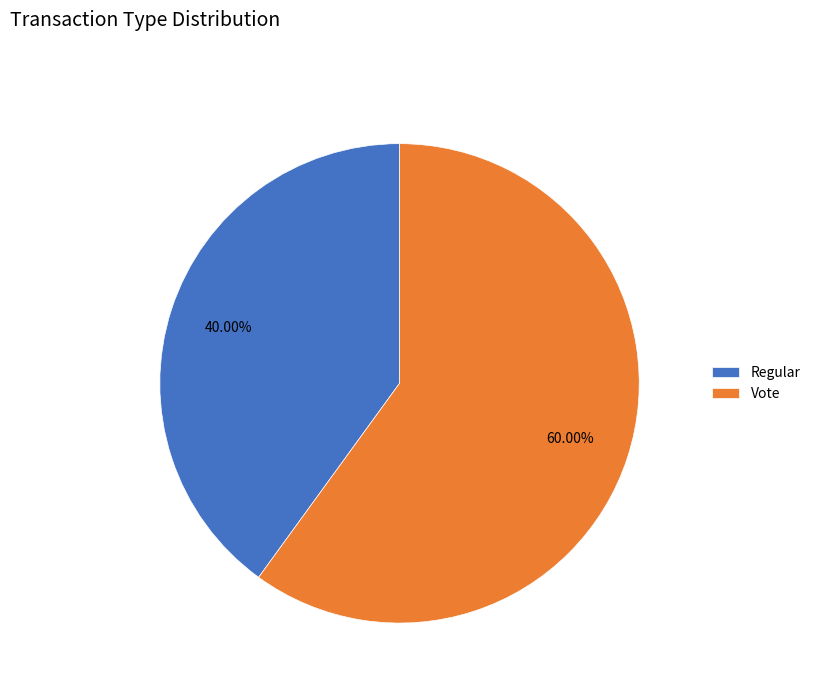

To the nearest percent, what is the difference between the Regular and Vote slice percentages?

20%